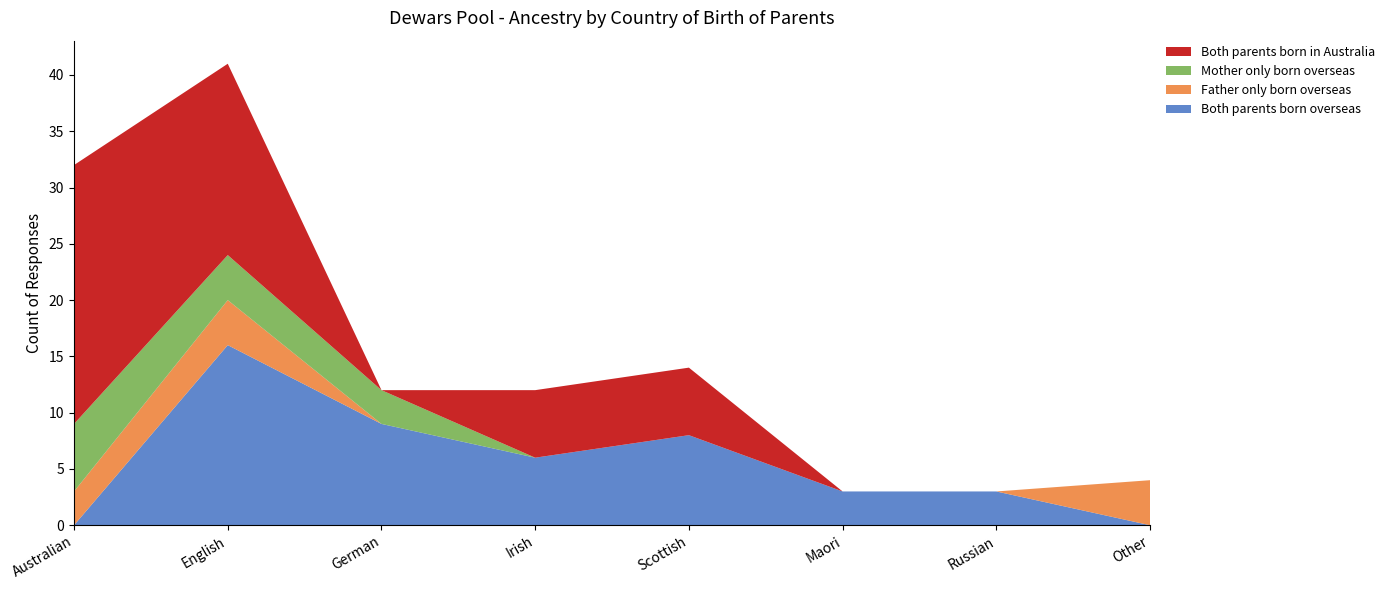

Reading left to right, transcribe all the data shown in this chart.

Both parents born overseas: Australian=0	English=16	German=9	Irish=6	Scottish=8	Maori=3	Russian=3	Other=0
Father only born overseas: Australian=3	English=4	German=0	Irish=0	Scottish=0	Maori=0	Russian=0	Other=4
Mother only born overseas: Australian=6	English=4	German=3	Irish=0	Scottish=0	Maori=0	Russian=0	Other=0
Both parents born in Australia: Australian=23	English=17	German=0	Irish=6	Scottish=6	Maori=0	Russian=0	Other=0